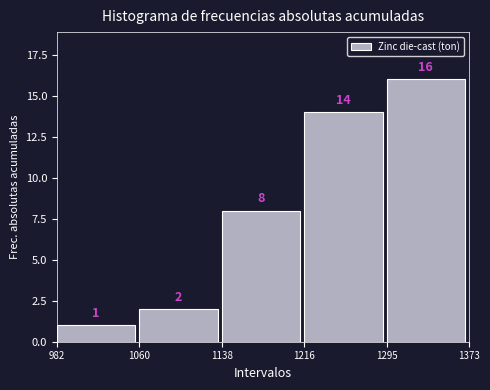

How tall is the bar that spans 1138 to 1216 on the x-axis?

8